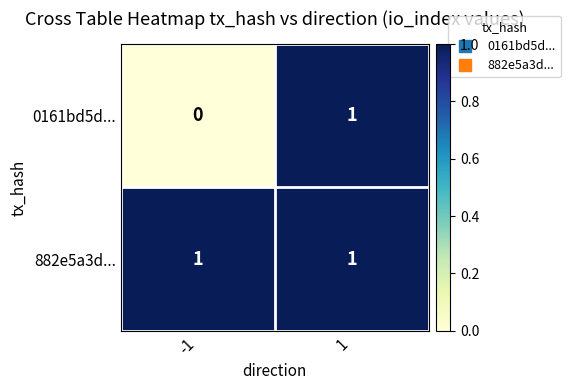

Which series changed the most between -1 and 1?

0161bd5d...